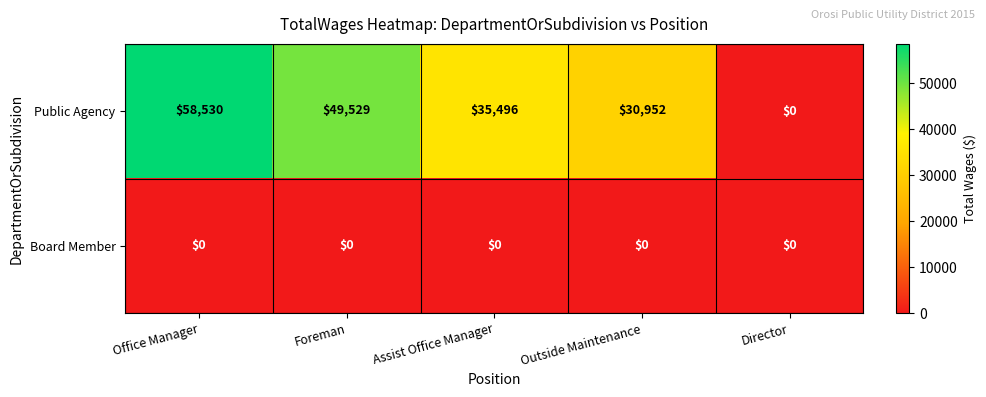

Where is Public Agency nearest to the value 29265?

Outside Maintenance